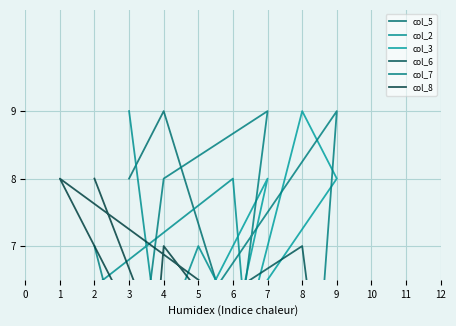

True or false: col_5 and col_2 cross at least once.

True